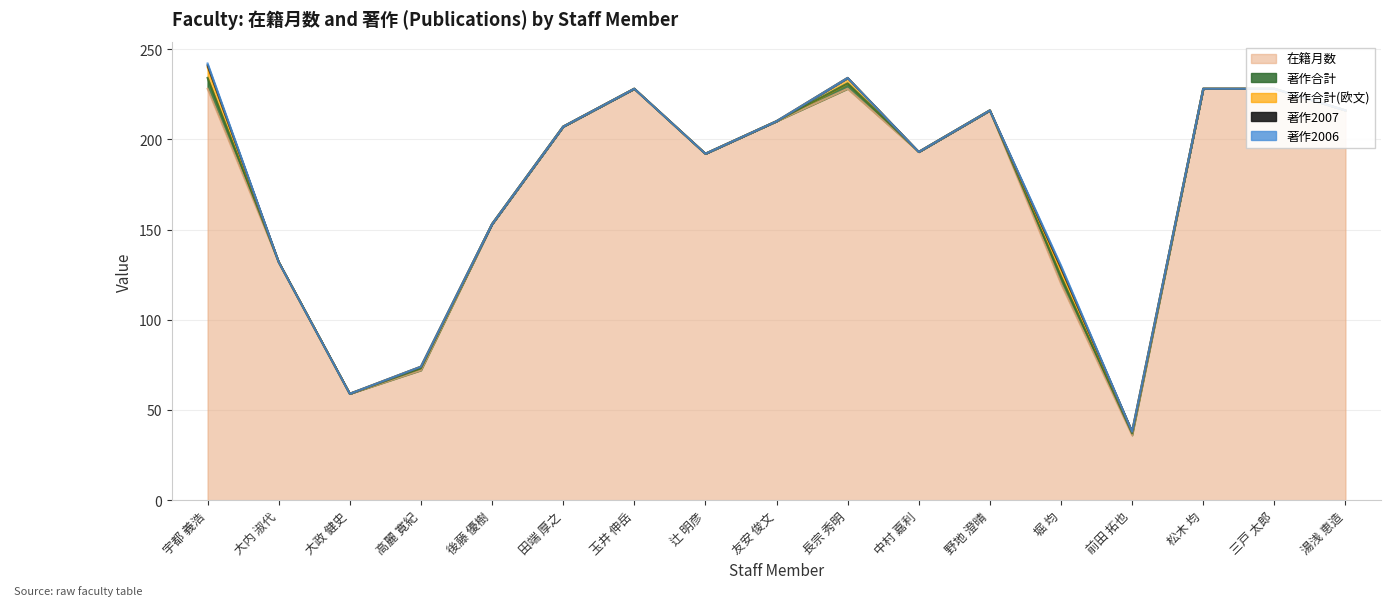

What is the label of the 3rd point from the left?

大政 健史